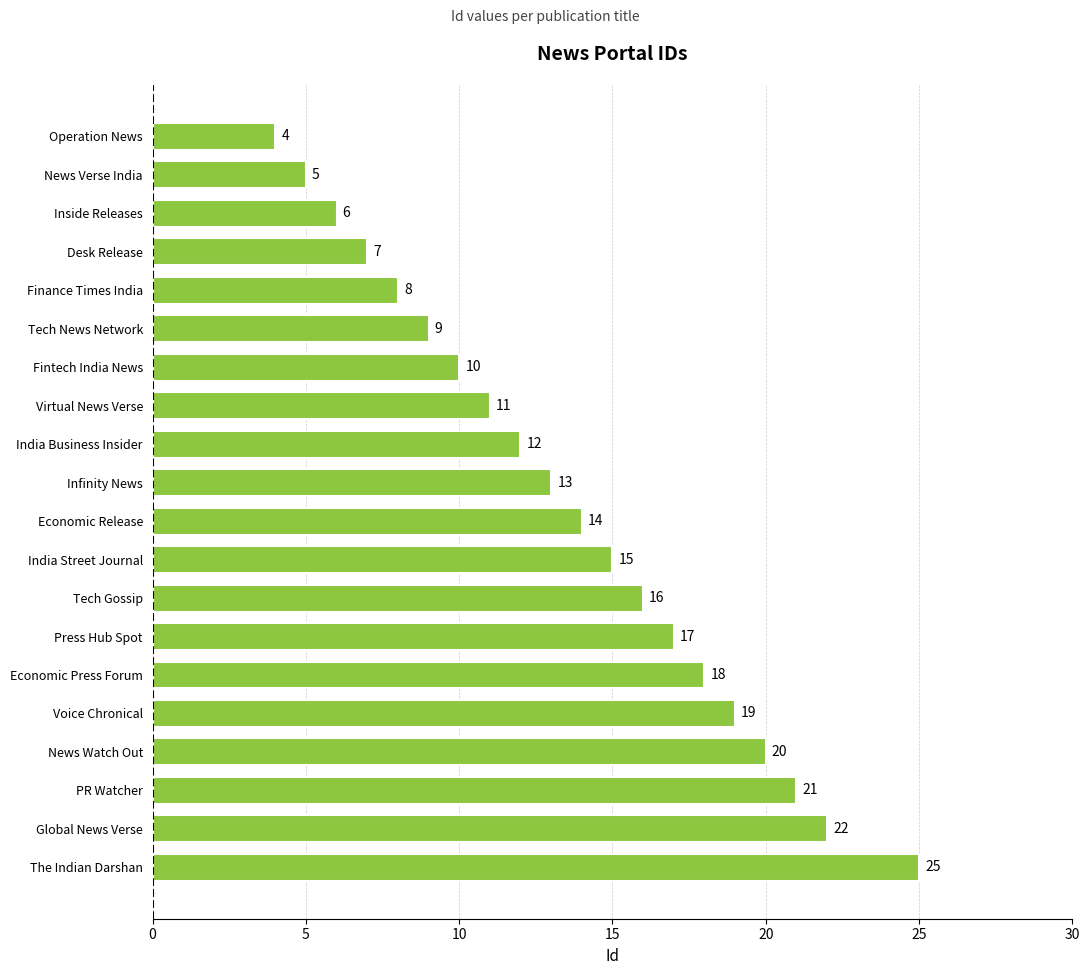

Rank the categories by value from highest to lowest.

The Indian Darshan, Global News Verse, PR Watcher, News Watch Out, Voice Chronical, Economic Press Forum, Press Hub Spot, Tech Gossip, India Street Journal, Economic Release, Infinity News, India Business Insider, Virtual News Verse, Fintech India News, Tech News Network, Finance Times India, Desk Release, Inside Releases, News Verse India, Operation News